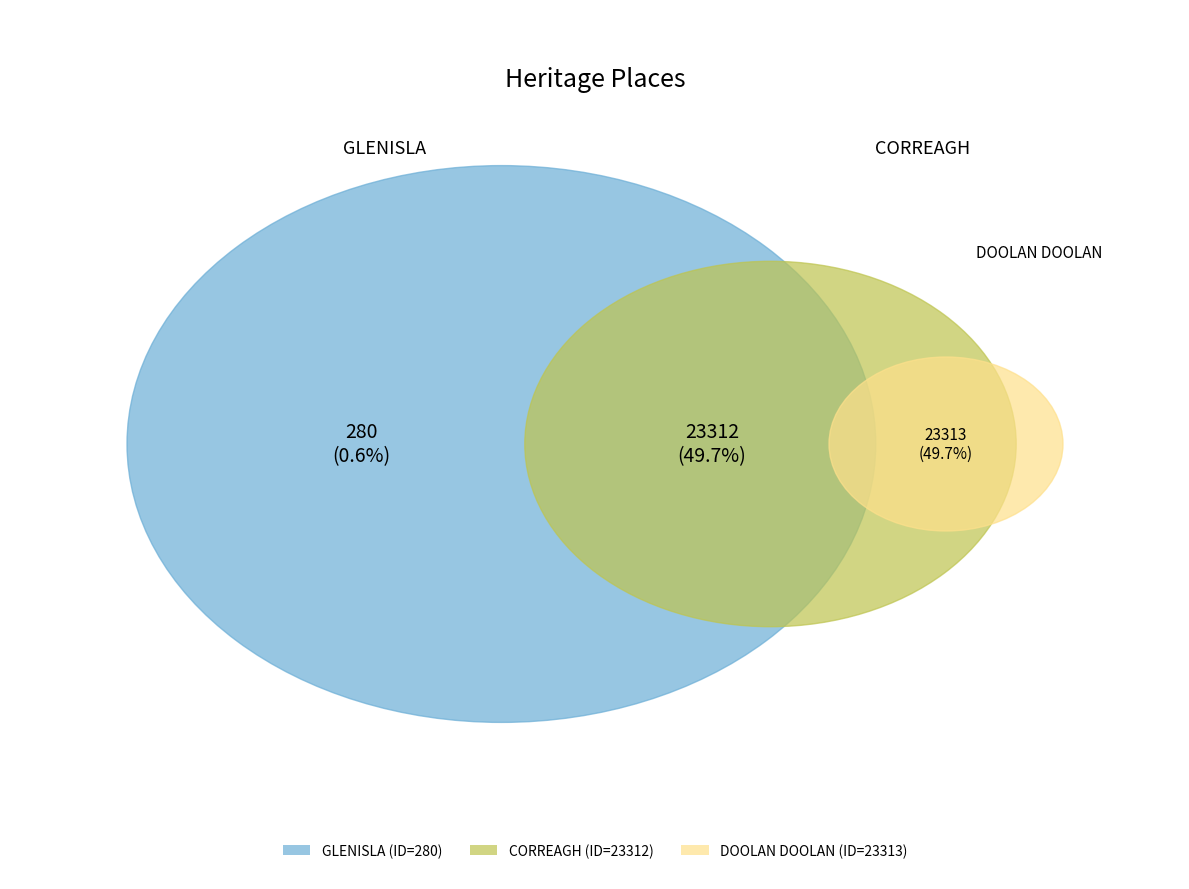

Count the number of slices in the pie.

3